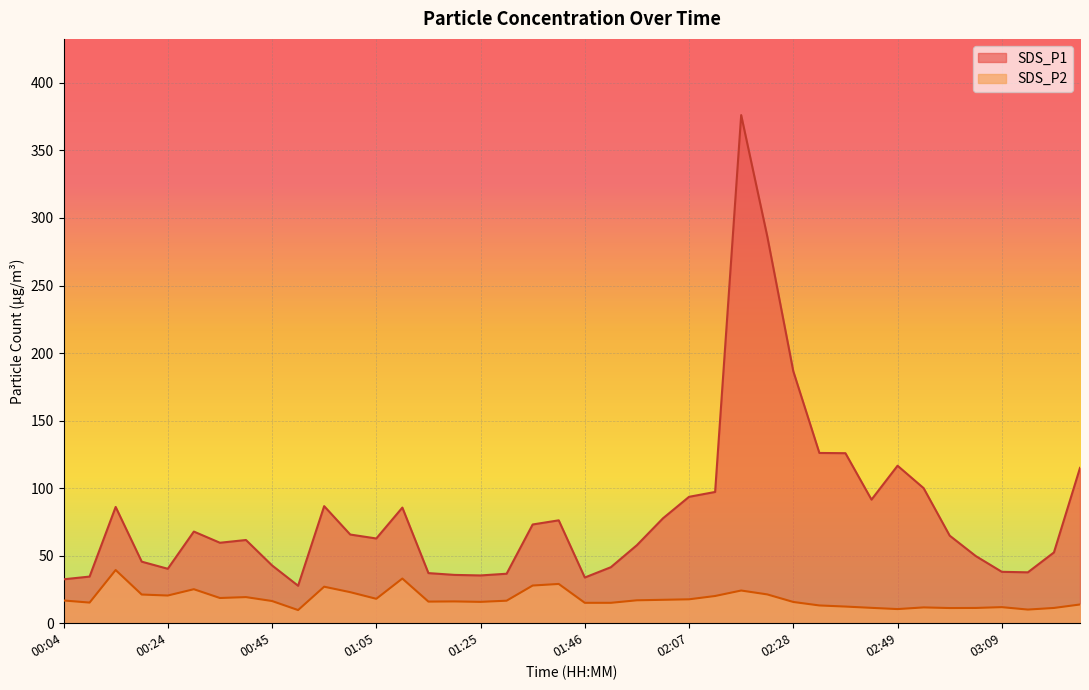

Reading left to right, what are all the values shown in this chart?

SDS_P1: 32.5	34.5	86.1	45.6	40.3	67.8	59.6	61.6	42.8	27.7	86.7	65.7	62.7	85.6	37.1	35.8	35.4	36.6	73.1	76.2	33.8	41.5	57.8	77.7	93.6	97.2	376.2	286.5	186.5	126.0	125.9	91.5	116.6	100.0	64.8	49.7	38.0	37.7	52.4	115.0
SDS_P2: 16.8	15.3	39.4	21.2	20.5	25.2	18.7	19.3	16.4	9.7	27.0	23.0	18.1	33.1	16.0	16.1	15.8	16.7	27.9	29.1	15.1	15.1	17.0	17.3	17.7	20.1	24.2	21.3	15.7	13.2	12.3	11.4	10.5	11.7	11.2	11.3	11.9	10.1	11.3	13.9